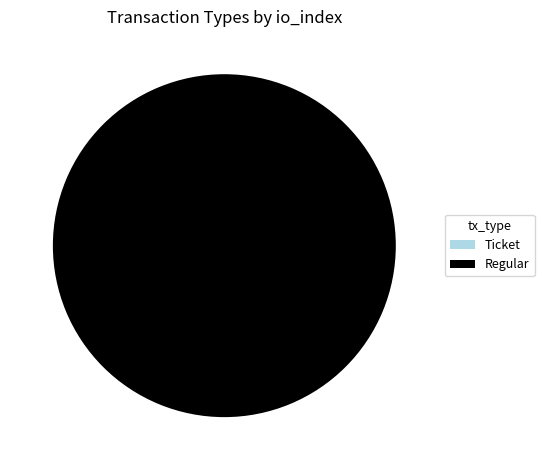

Is it true that Ticket is 0% of the pie?

True